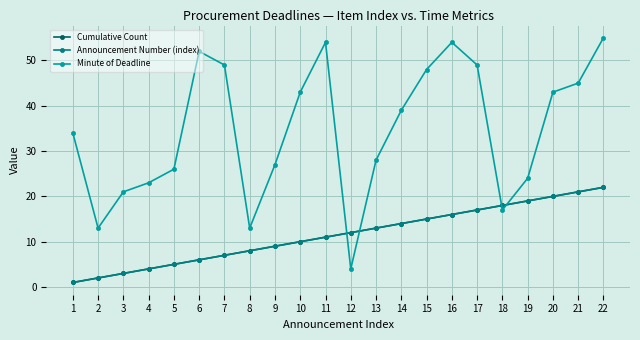

Reading left to right, extract all data points from this chart.

Cumulative Count: 1	2	3	4	5	6	7	8	9	10	11	12	13	14	15	16	17	18	19	20	21	22
Announcement Number (index): 1	2	3	4	5	6	7	8	9	10	11	12	13	14	15	16	17	18	19	20	21	22
Minute of Deadline: 34	13	21	23	26	52	49	13	27	43	54	4	28	39	48	54	49	17	24	43	45	55